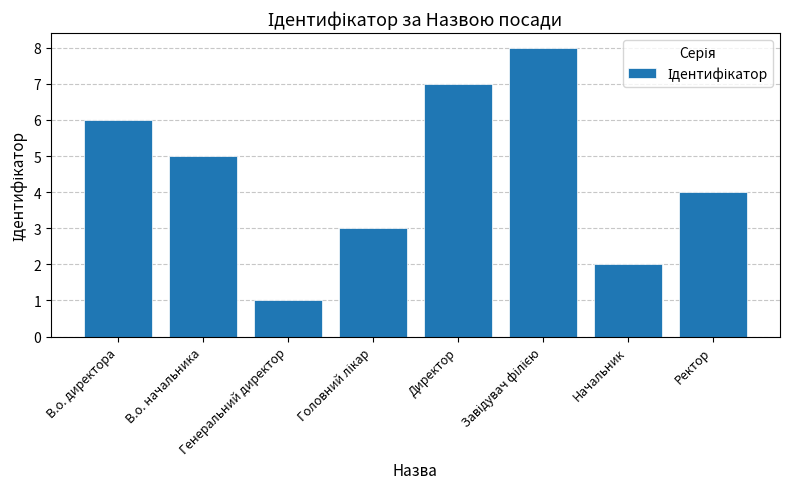

How many data points does each series have?

8